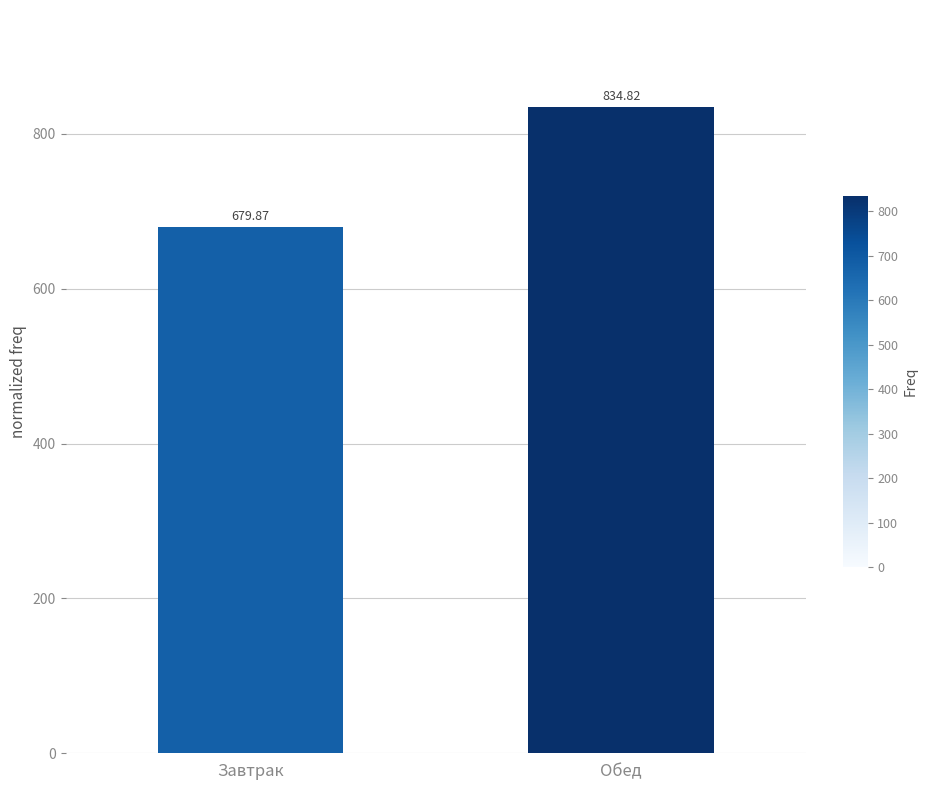

What is the sum of all values?

1514.7